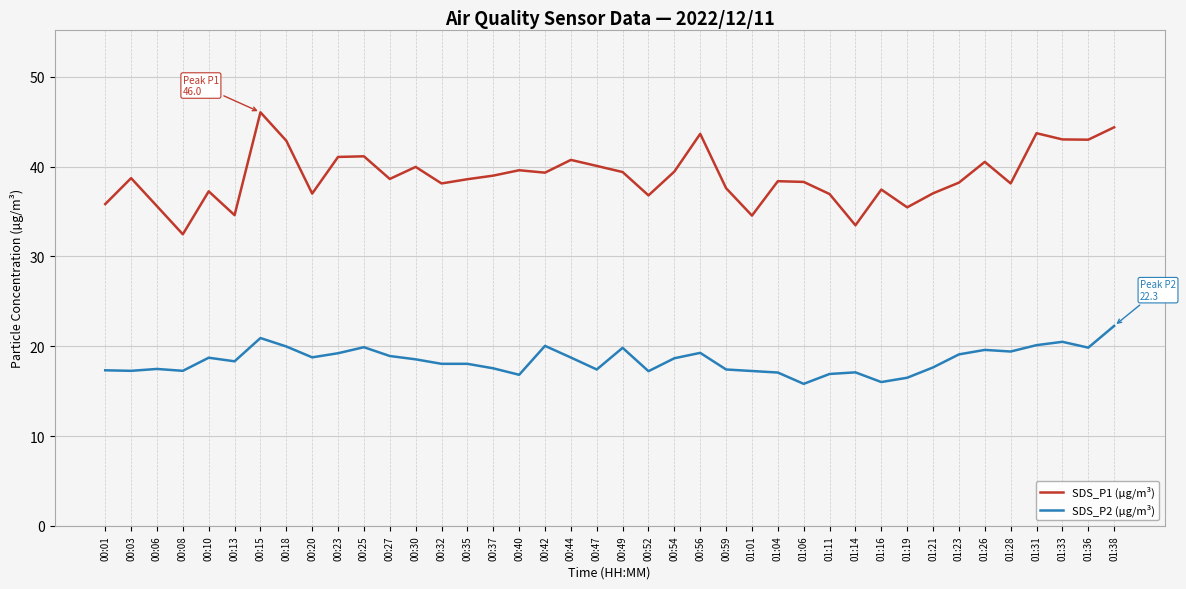

What are all the series names shown in the legend?

SDS_P1 (µg/m³), SDS_P2 (µg/m³)